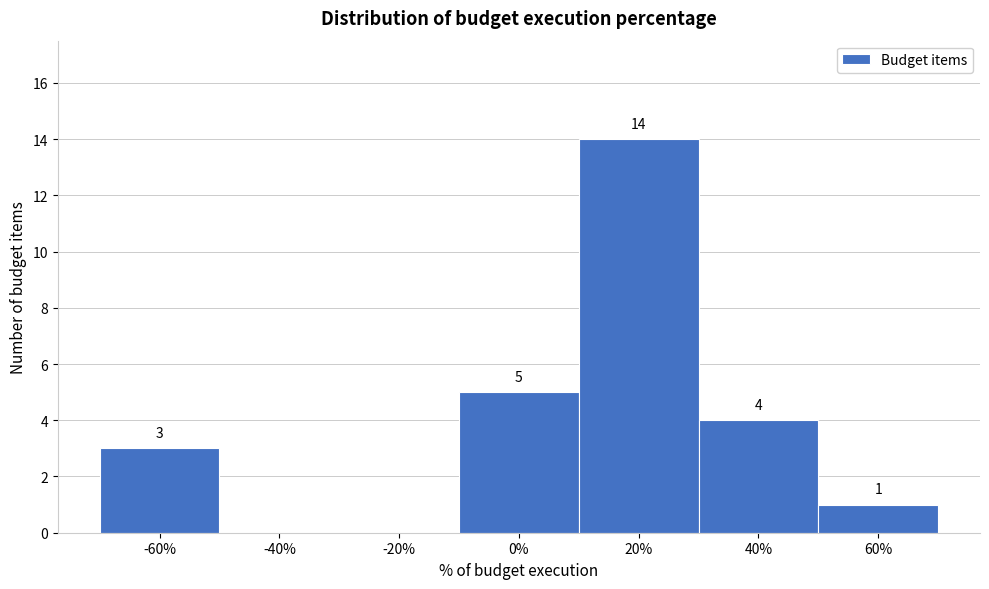

Reading right to left, extract all data points from this chart.

60%=1	40%=4	20%=14	0%=5	-20%=0	-40%=0	-60%=3